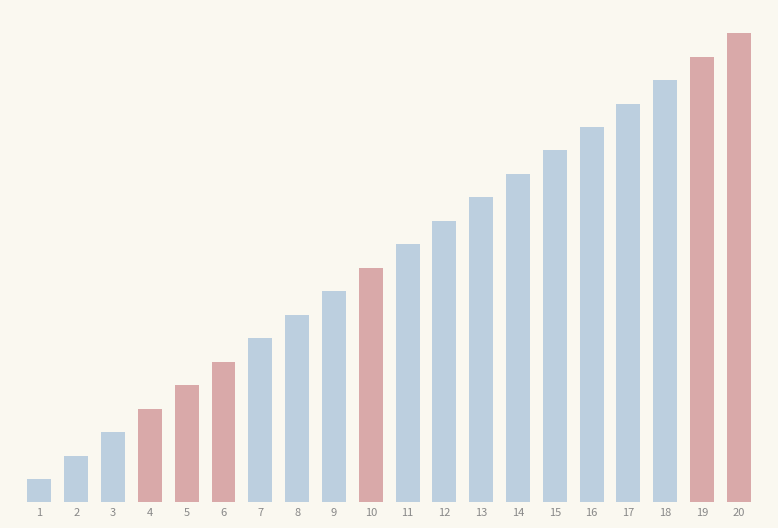

Reading left to right, list all the values displayed in this chart.

1	2	3	4	5	6	7	8	9	10	11	12	13	14	15	16	17	18	19	20